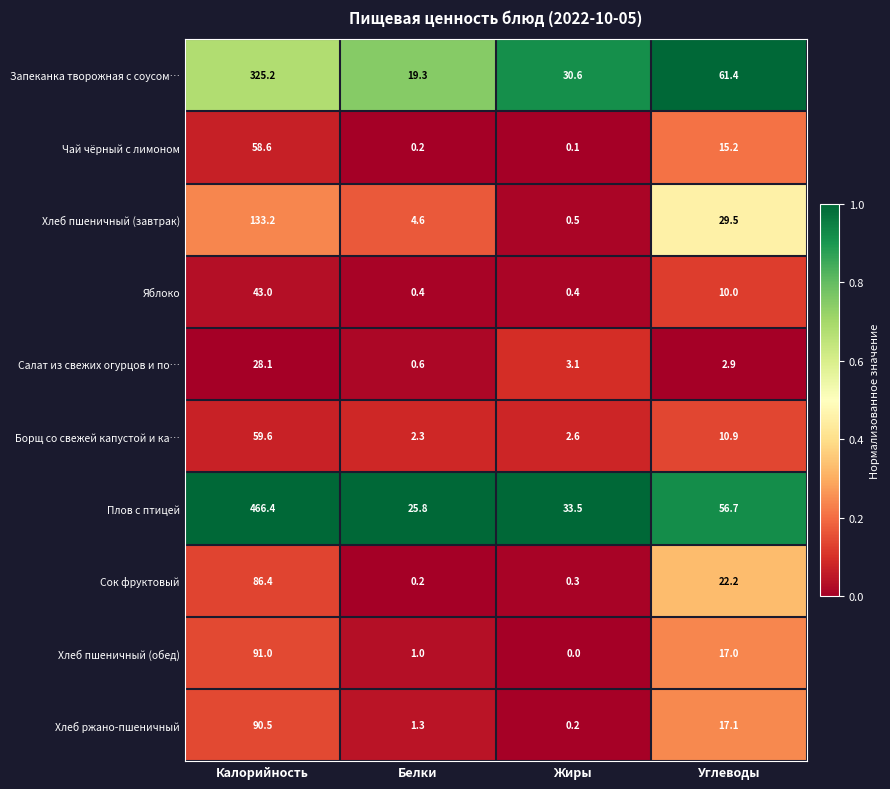

Which series changed the most between Белки and Жиры?

Запеканка творожная с соусом…